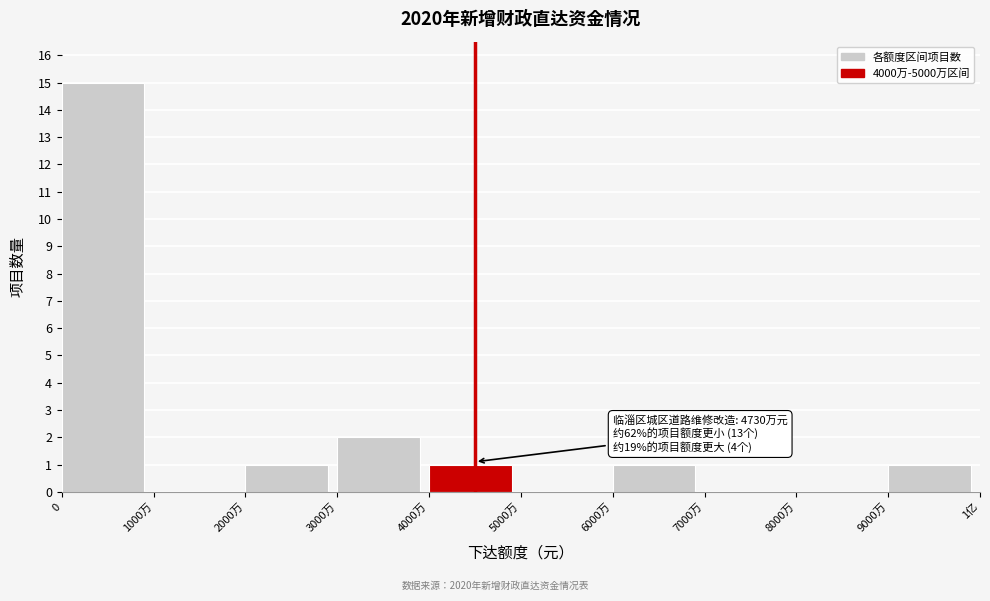

Reading left to right, extract all data points from this chart.

0=15	1000万=0	2000万=1	3000万=2	4000万=1	5000万=0	6000万=1	7000万=0	8000万=0	9000万=1